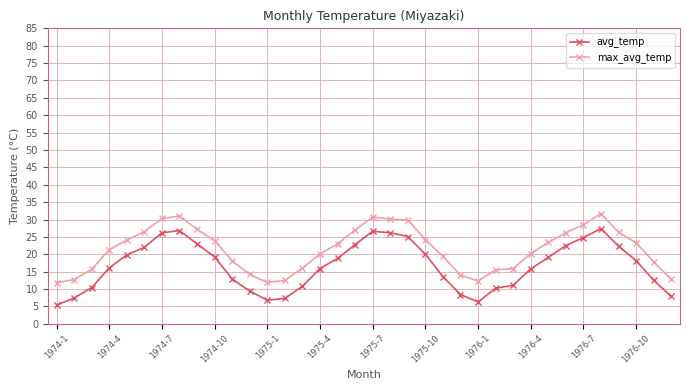

Which series has the largest total across all categories?

max_avg_temp